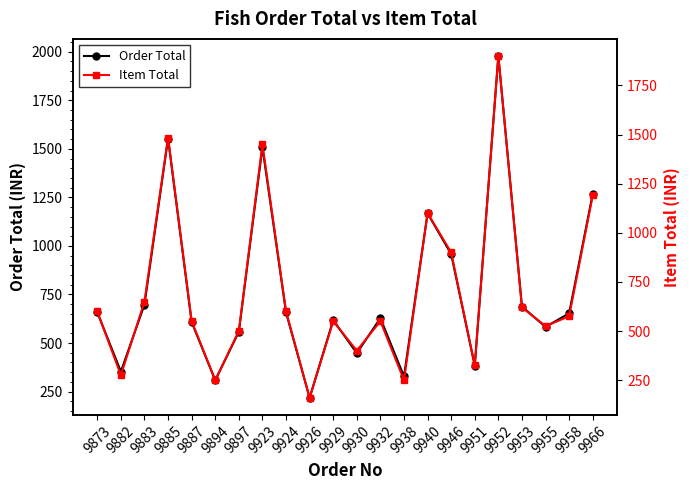

Is the value of Item Total at 9930 greater than the value of Order Total at 9946?

No